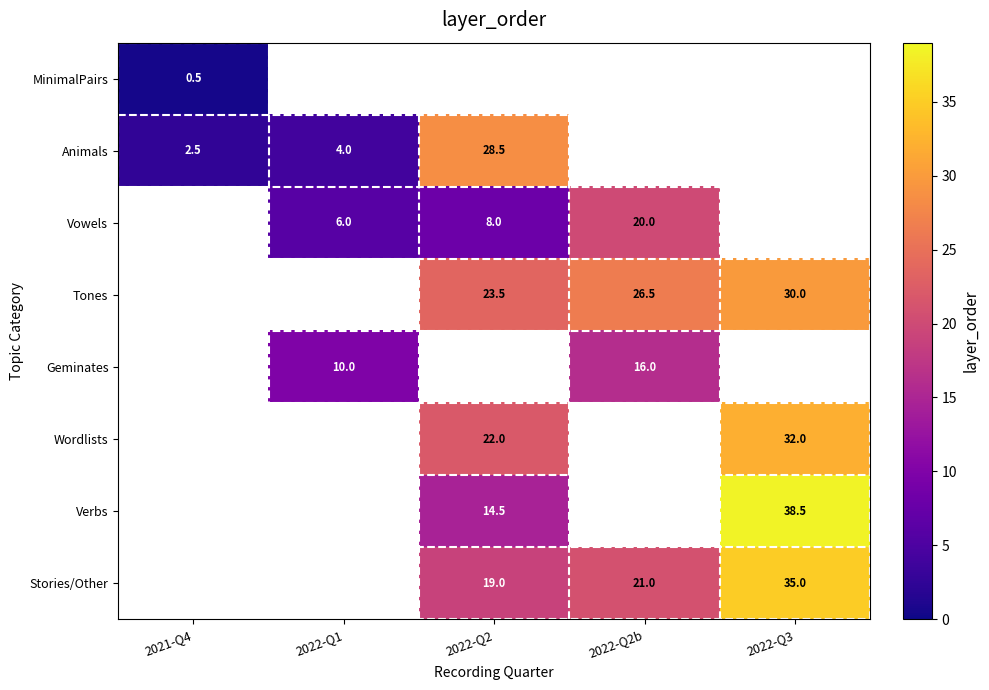

What is the greatest value displayed?

38.5